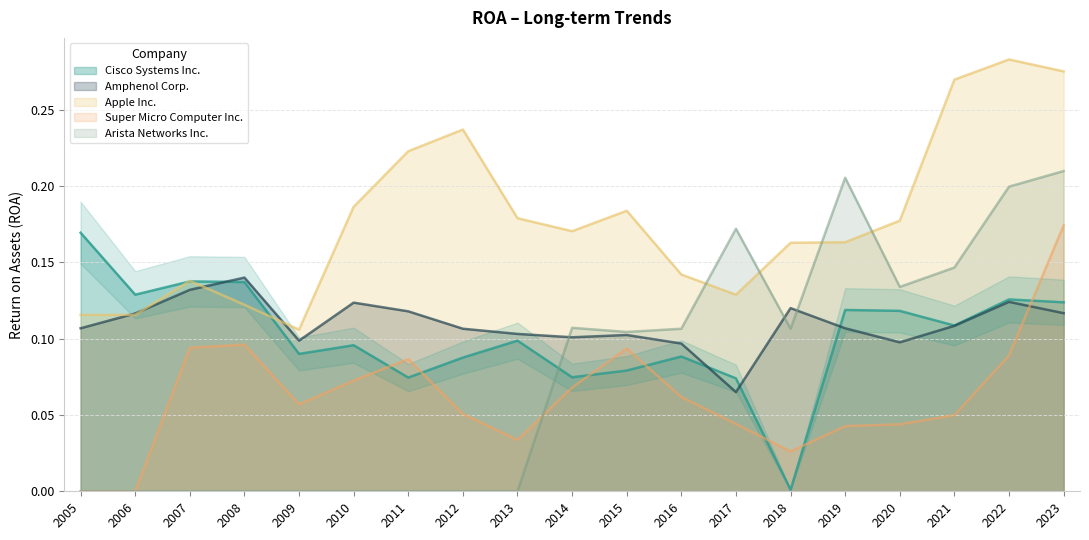

How many times do Apple Inc. and Arista Networks Inc. cross each other?

4